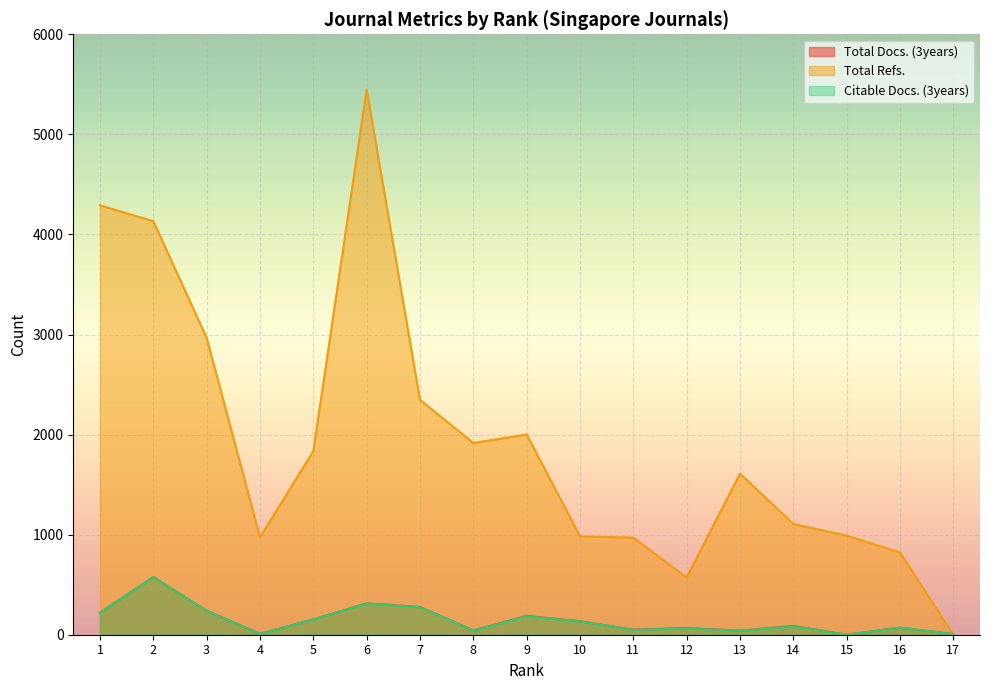

The Citable Docs. (3years) series shows 274 at 7. True or false?

True